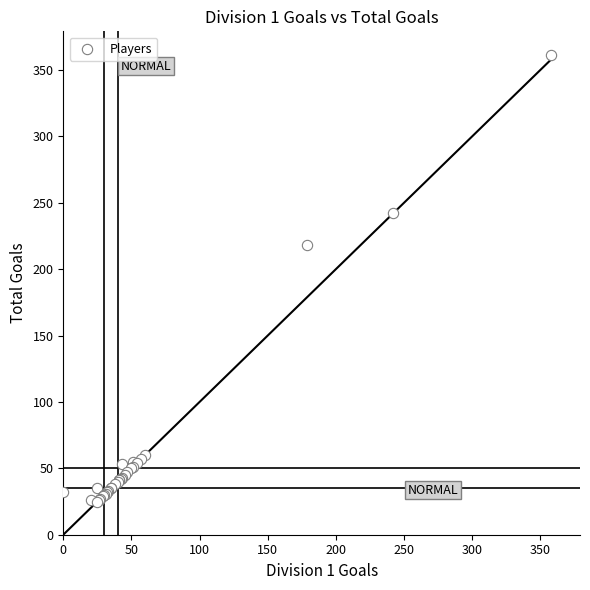

What Y value in the scatter plot is closest to 193?

218